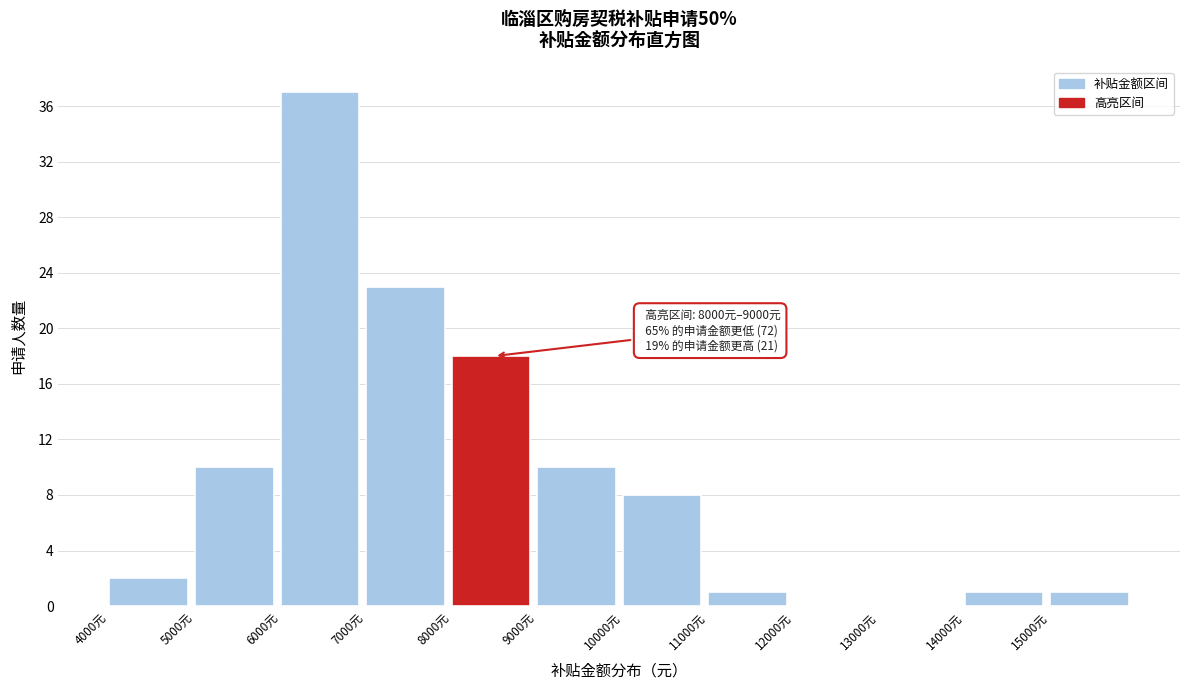

Which range on the x-axis has the tallest bar?

6000 to 7000